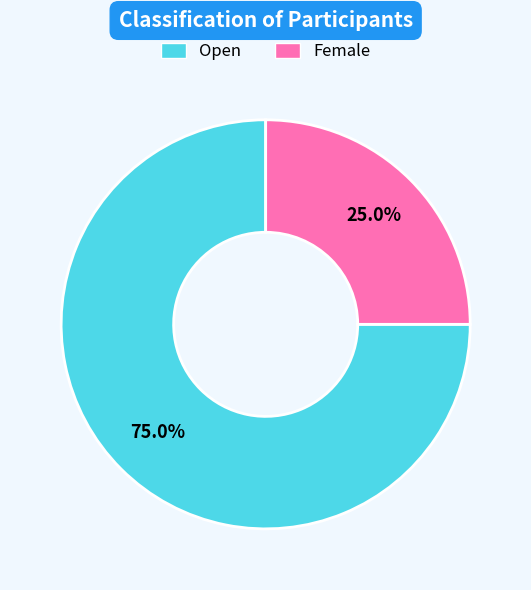

Count the number of slices in the pie.

2